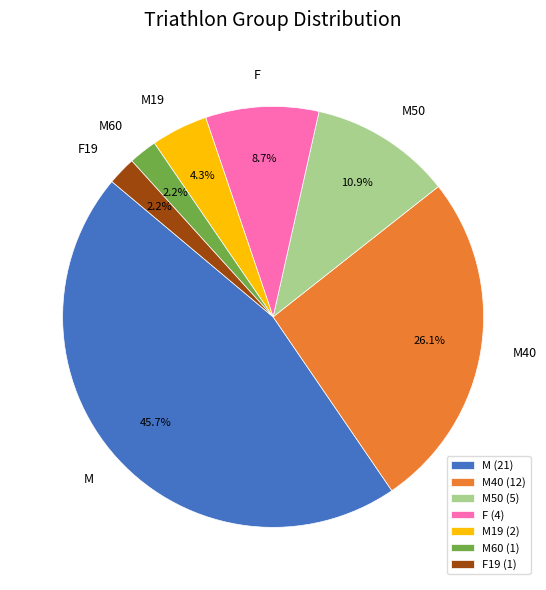

Do M40 and M19 together represent more than half of the pie?

No